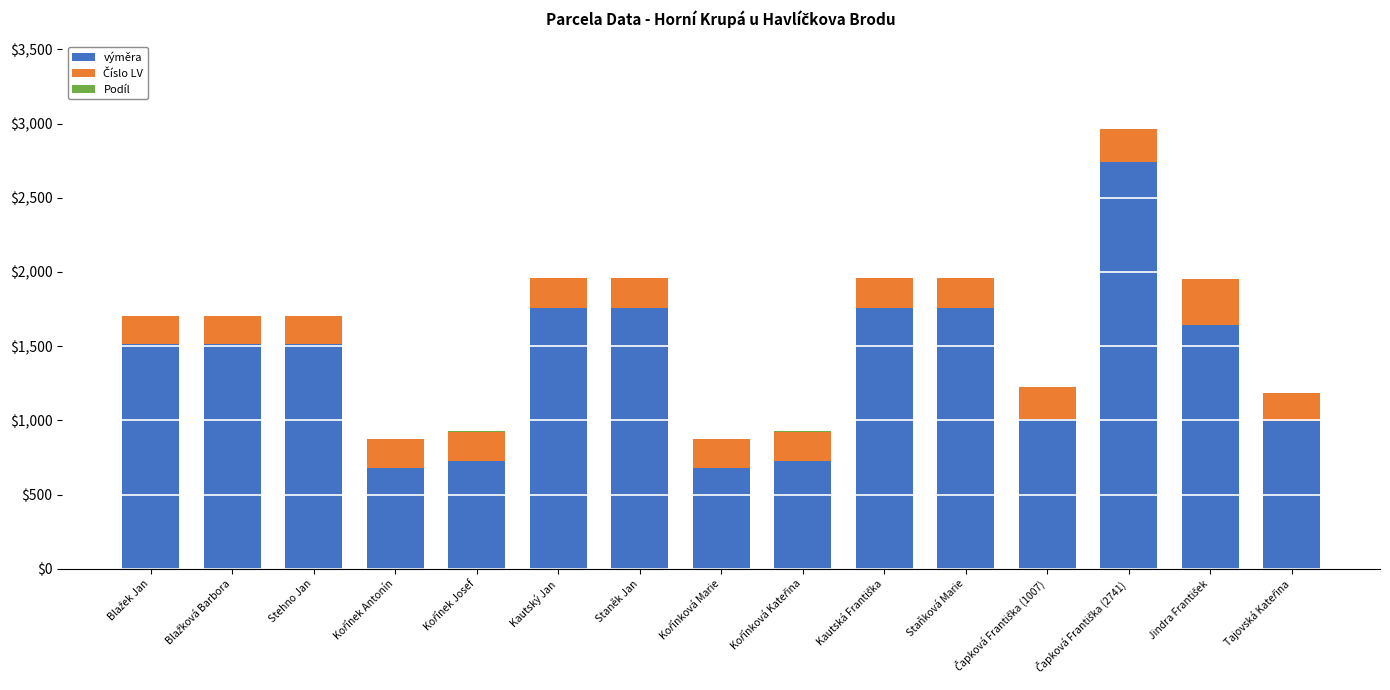

The výměra series shows 817 at Kautský Jan. True or false?

False